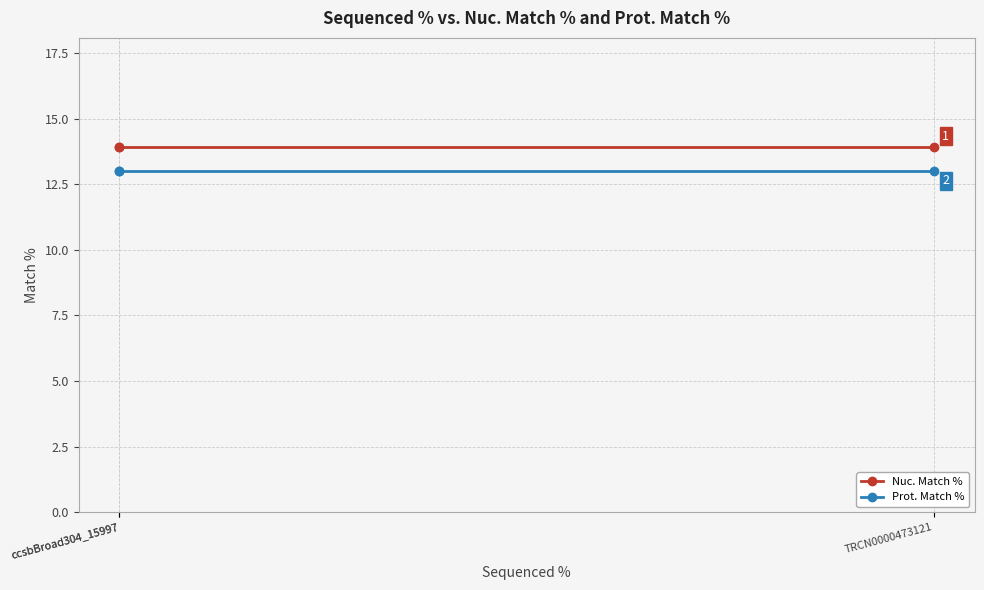

At which label does Prot. Match % reach its peak?

ccsbBroad304_15997